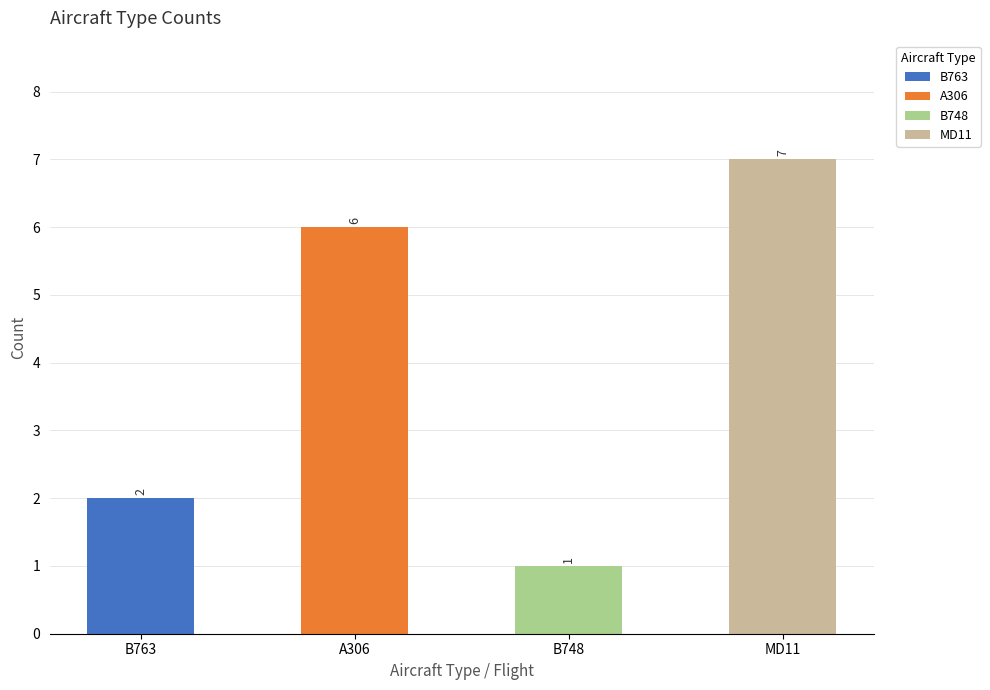

At which label is the value closest to 4?

B763